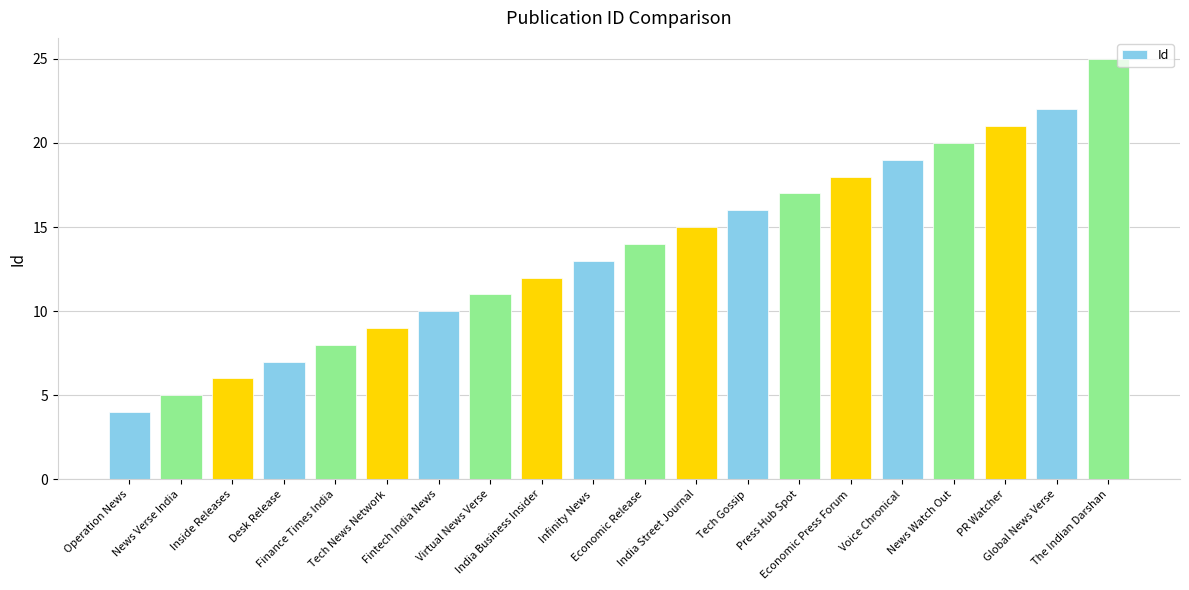

List the labels in order of value, largest first.

The Indian Darshan, Global News Verse, PR Watcher, News Watch Out, Voice Chronical, Economic Press Forum, Press Hub Spot, Tech Gossip, India Street Journal, Economic Release, Infinity News, India Business Insider, Virtual News Verse, Fintech India News, Tech News Network, Finance Times India, Desk Release, Inside Releases, News Verse India, Operation News